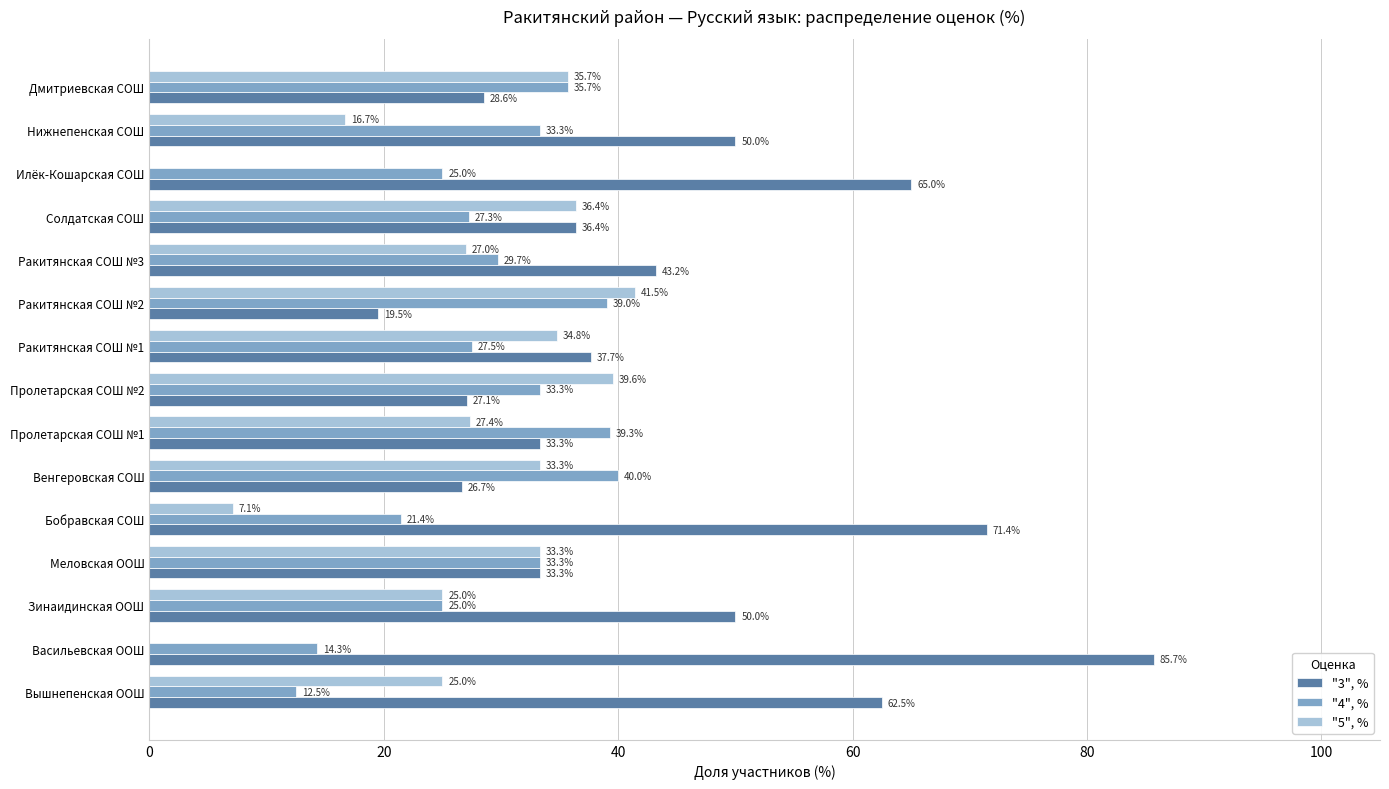

The value of "4", % at Нижнепенская СОШ is 33.3. True or false?

True